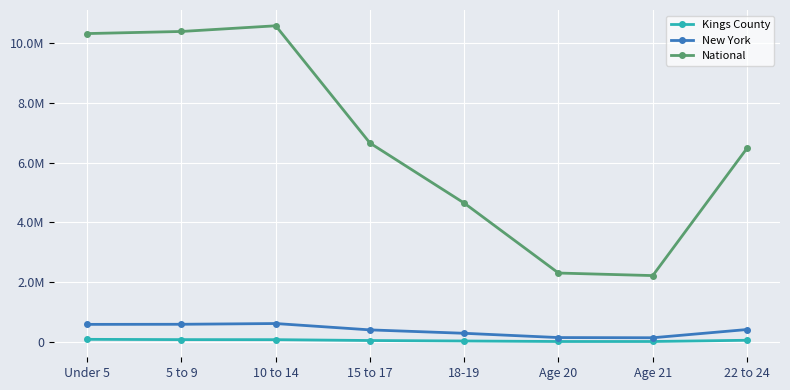

What is the greatest value displayed?

10579862